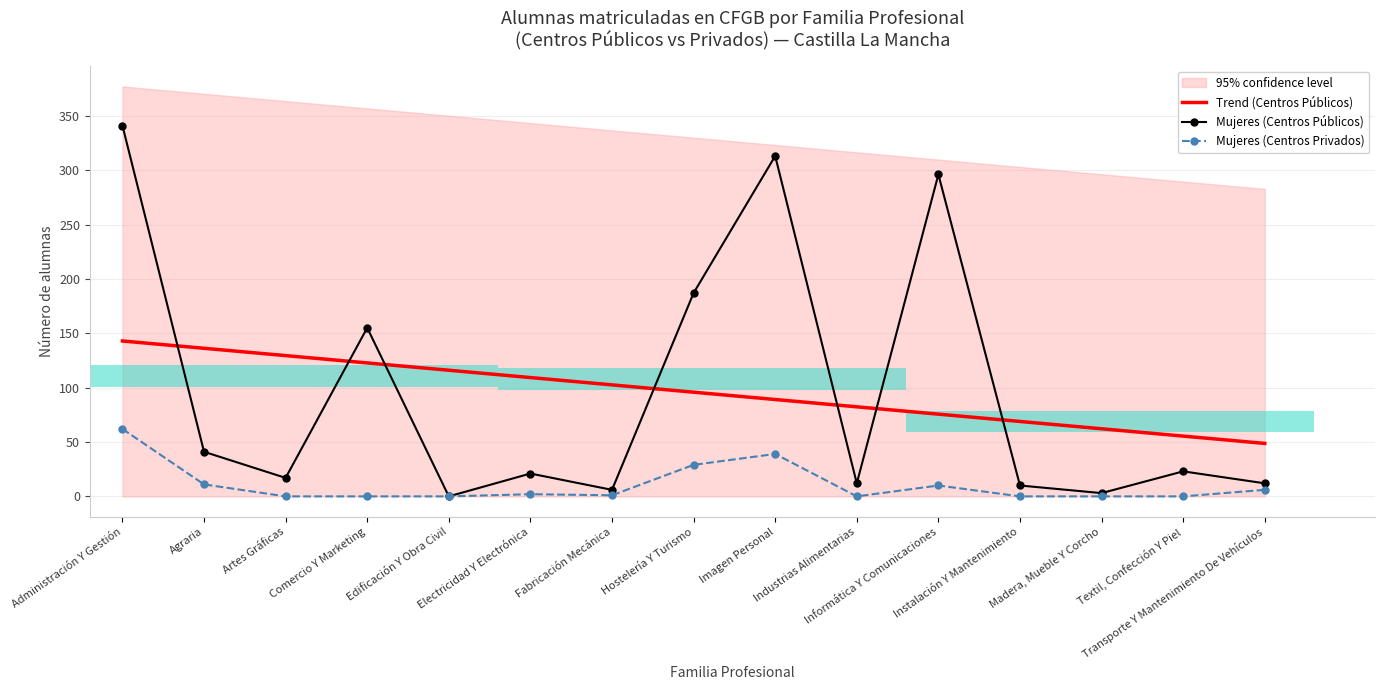

What is the label of the 5th bar from the left?

Edificación Y Obra Civil